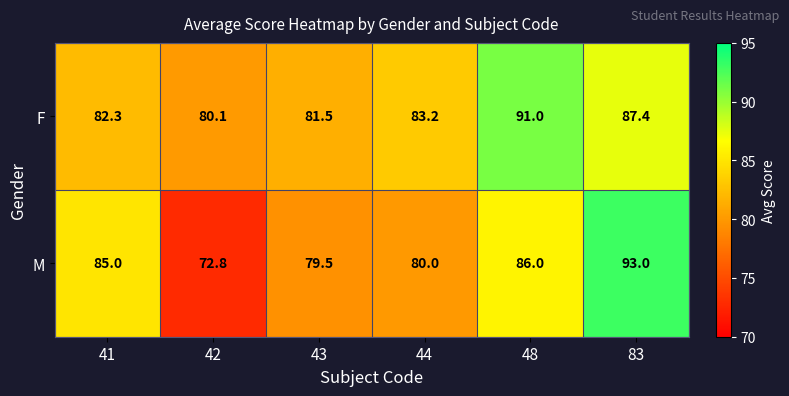

At which category does the chart reach its minimum across all series?

42